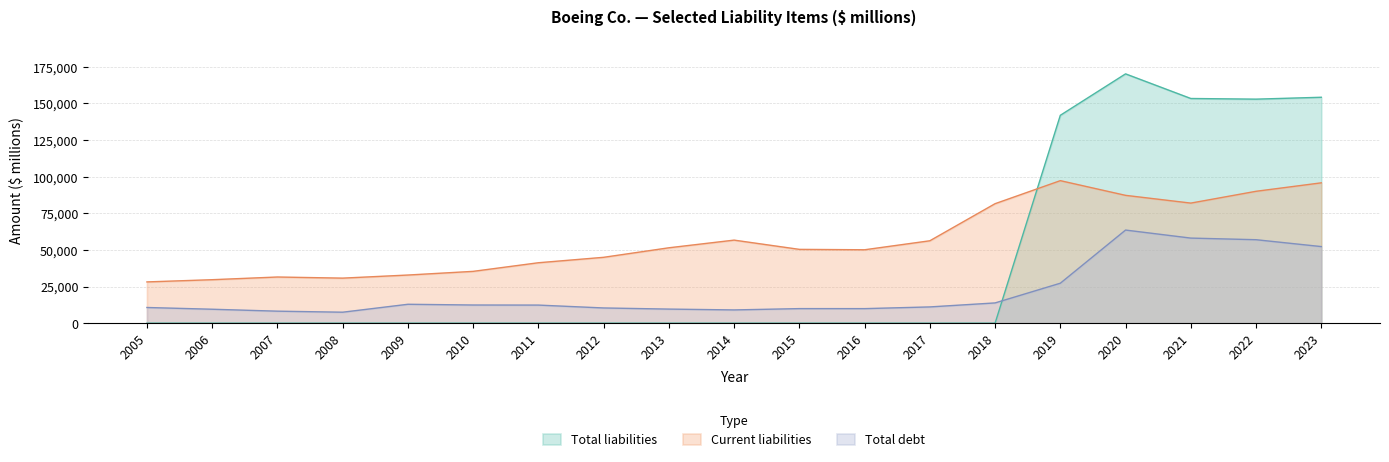

How many positive values does the Total liabilities series have?

5